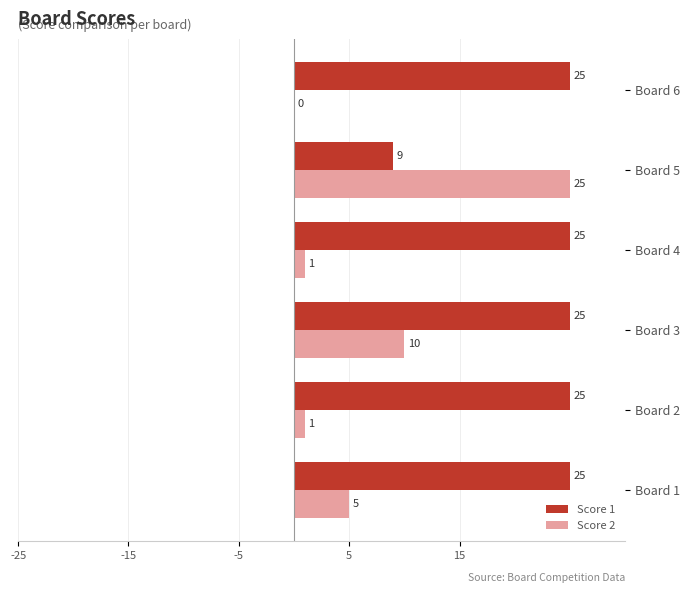

Where is Score 2 nearest to the value 12?

Board 3